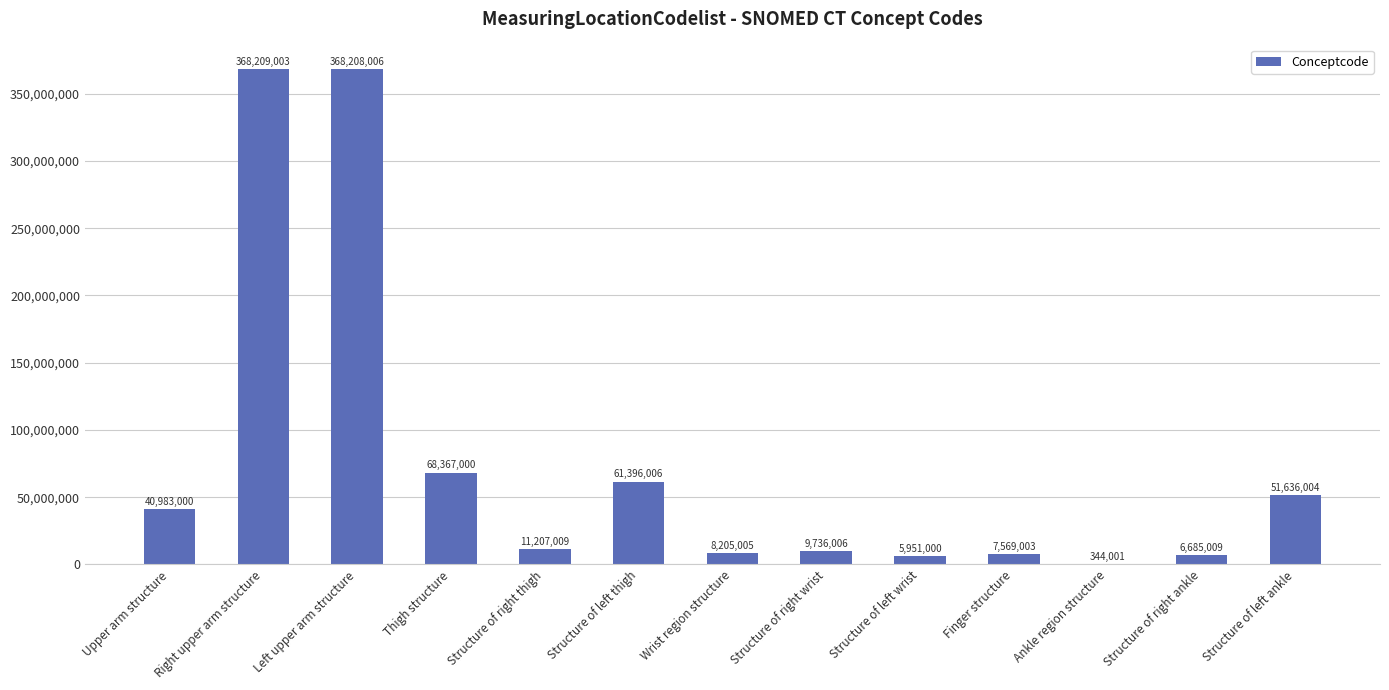

The chart shows a value of 368208006 at Left upper arm structure. True or false?

True